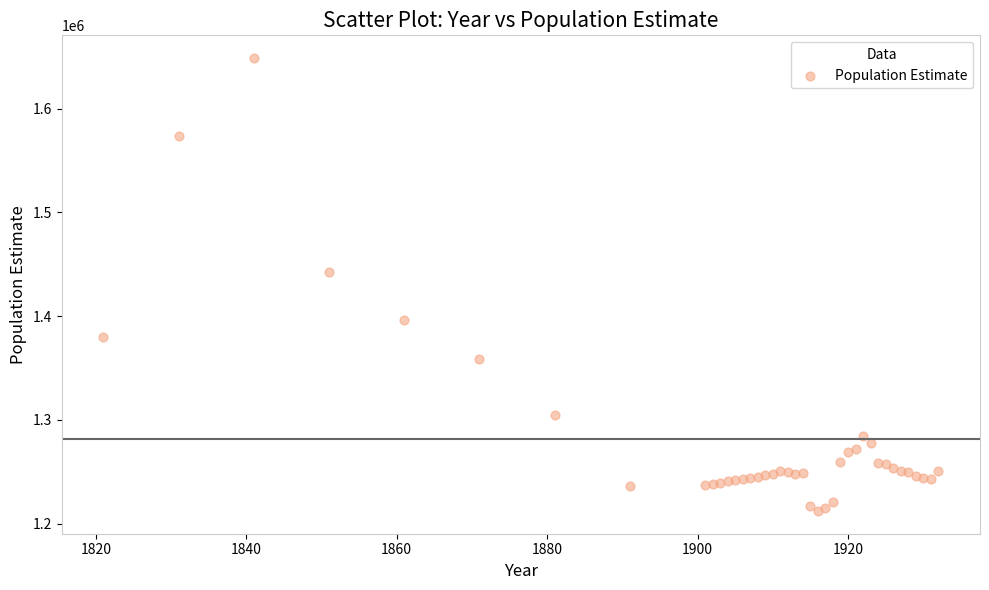

What Y value in the scatter plot is closest to 1430500?

1443000